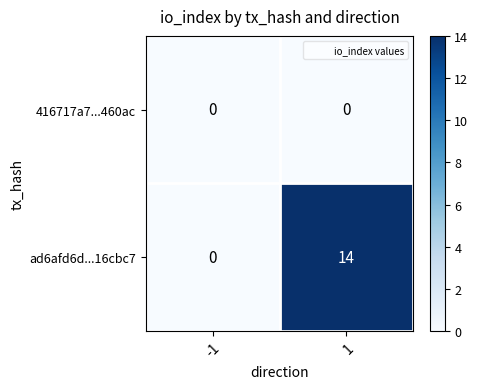

The value of ad6afd6d...16cbc7 at -1 is 6. True or false?

False